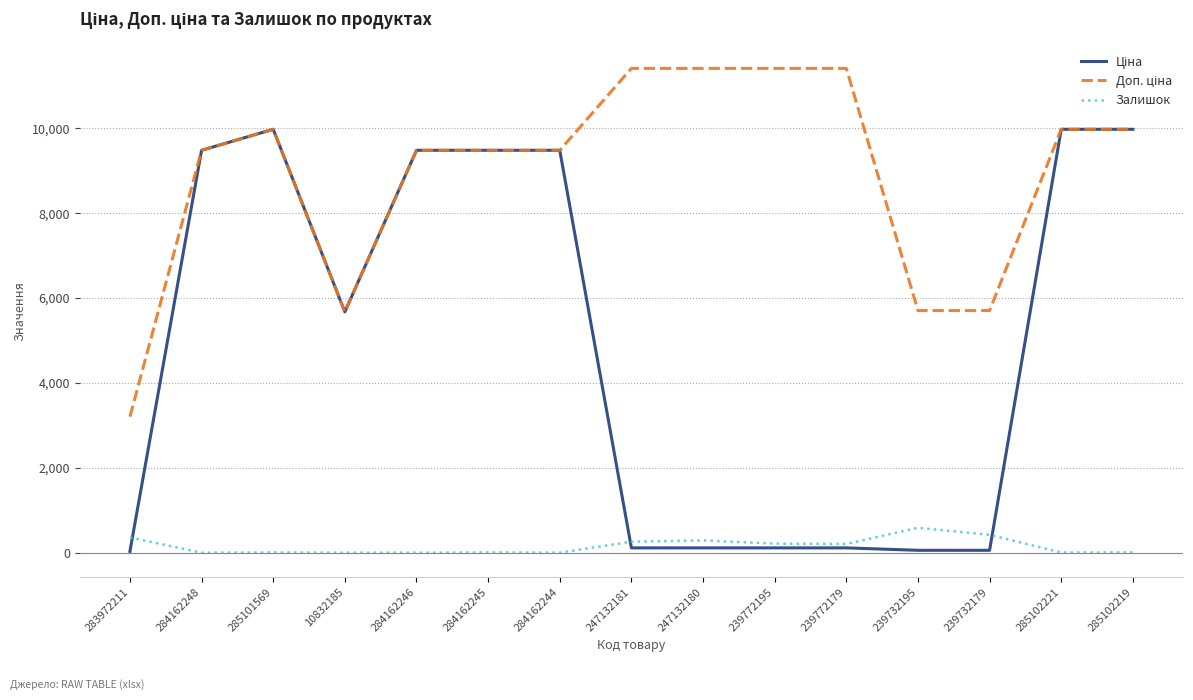

What is the highest value of the Залишок series?

588.0